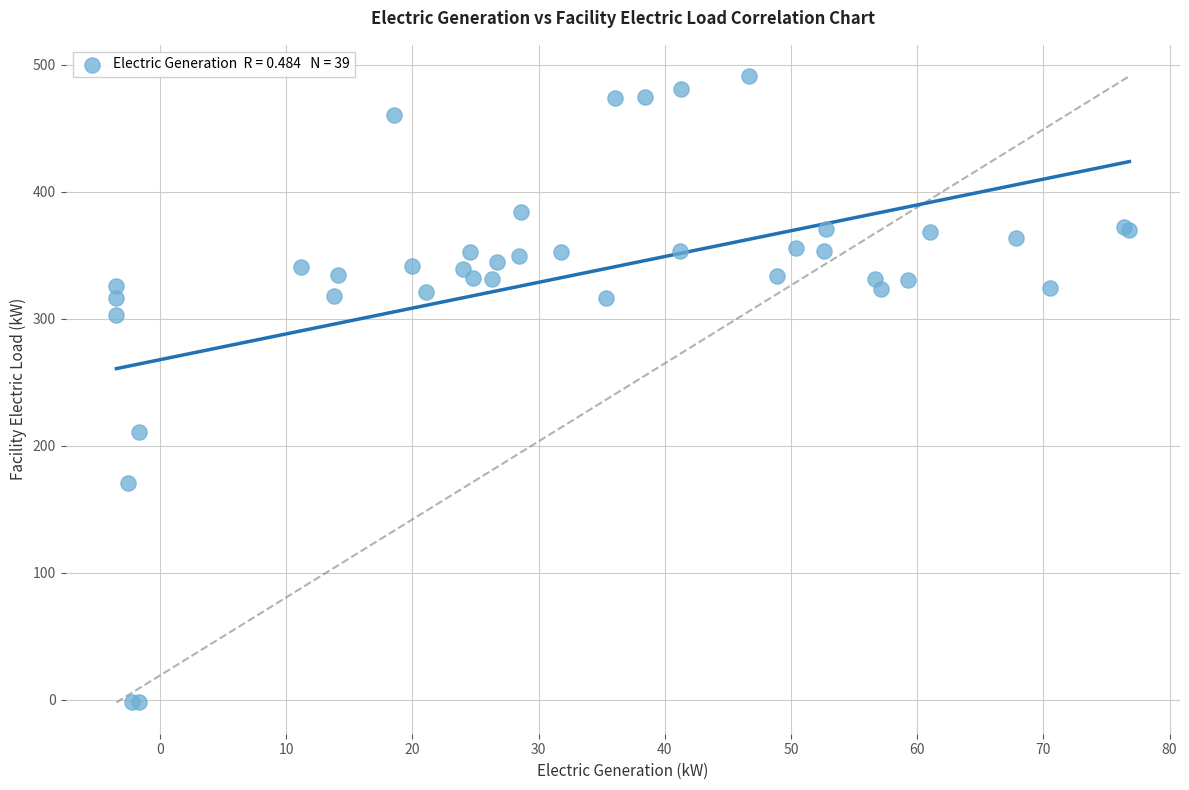

What Y value in the scatter plot is closest to 244?

210.4